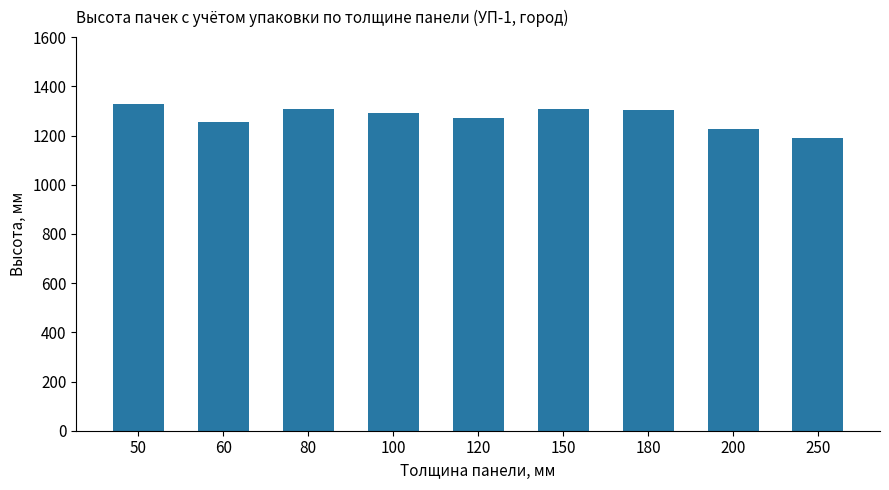

What is the approximate value at 80, to the nearest 10?

1310